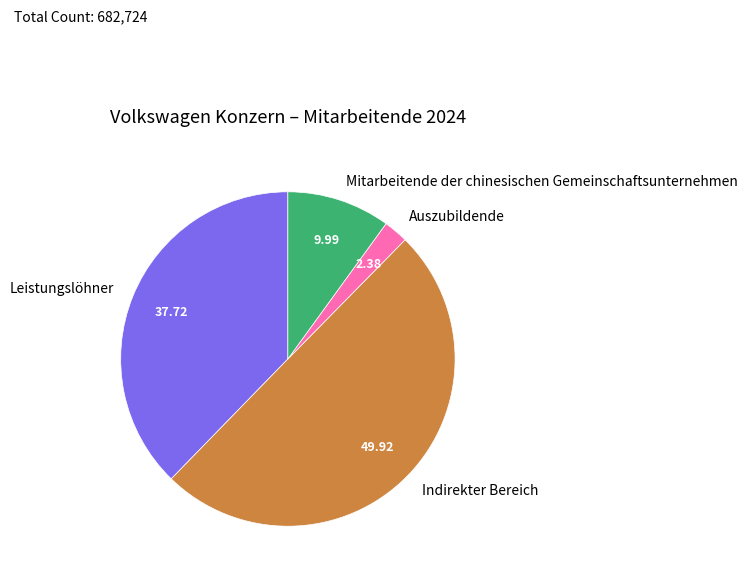

Is Leistungslöhner the majority of the pie?

No